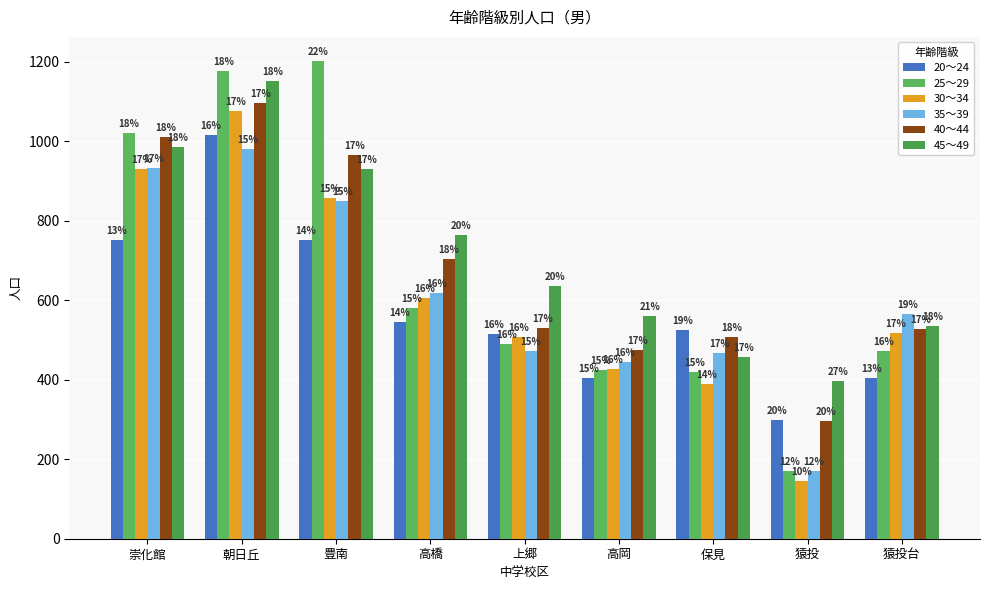

Reading left to right, extract all data points from this chart.

20～24: 崇化館=751	朝日丘=1016	豊南=752	高橋=544	上郷=515	高岡=405	保見=525	猿投=299	猿投台=404
25～29: 崇化館=1021	朝日丘=1176	豊南=1202	高橋=581	上郷=489	高岡=424	保見=419	猿投=171	猿投台=471
30～34: 崇化館=929	朝日丘=1075	豊南=857	高橋=606	上郷=507	高岡=427	保見=389	猿投=144	猿投台=518
35～39: 崇化館=932	朝日丘=981	豊南=849	高橋=618	上郷=471	高岡=444	保見=466	猿投=170	猿投台=566
40～44: 崇化館=1011	朝日丘=1097	豊南=965	高橋=703	上郷=530	高岡=475	保見=507	猿投=296	猿投台=527
45～49: 崇化館=986	朝日丘=1150	豊南=929	高橋=763	上郷=635	高岡=561	保見=458	猿投=397	猿投台=534